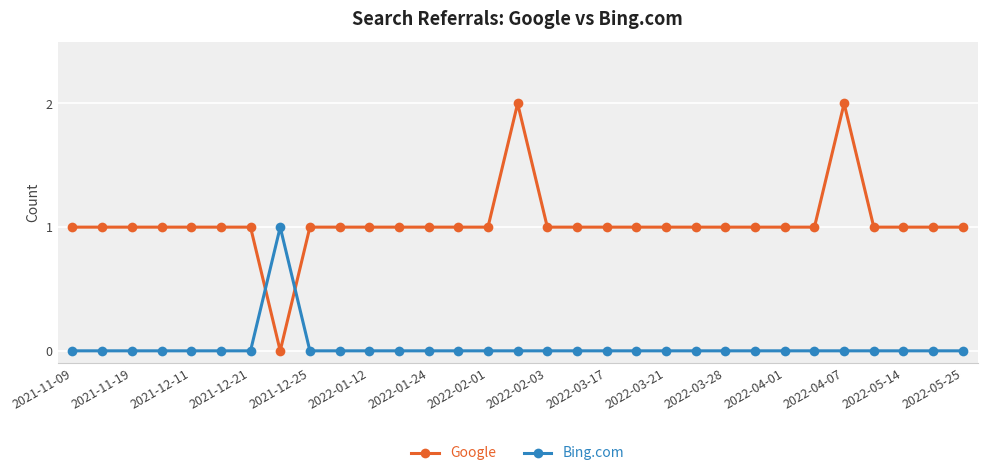

Which series has the largest total across all categories?

Google